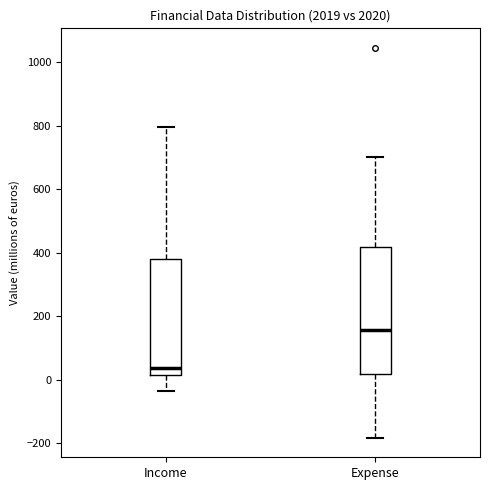

Where is the upper edge of the box for Expense on the y-axis? The values are not printed on the chart, so give them approximately, as read against the axis.

420